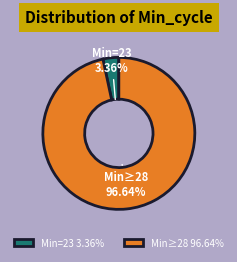

Do Min=23 3.36% and Min≥28 96.64% together represent more than half of the pie?

Yes